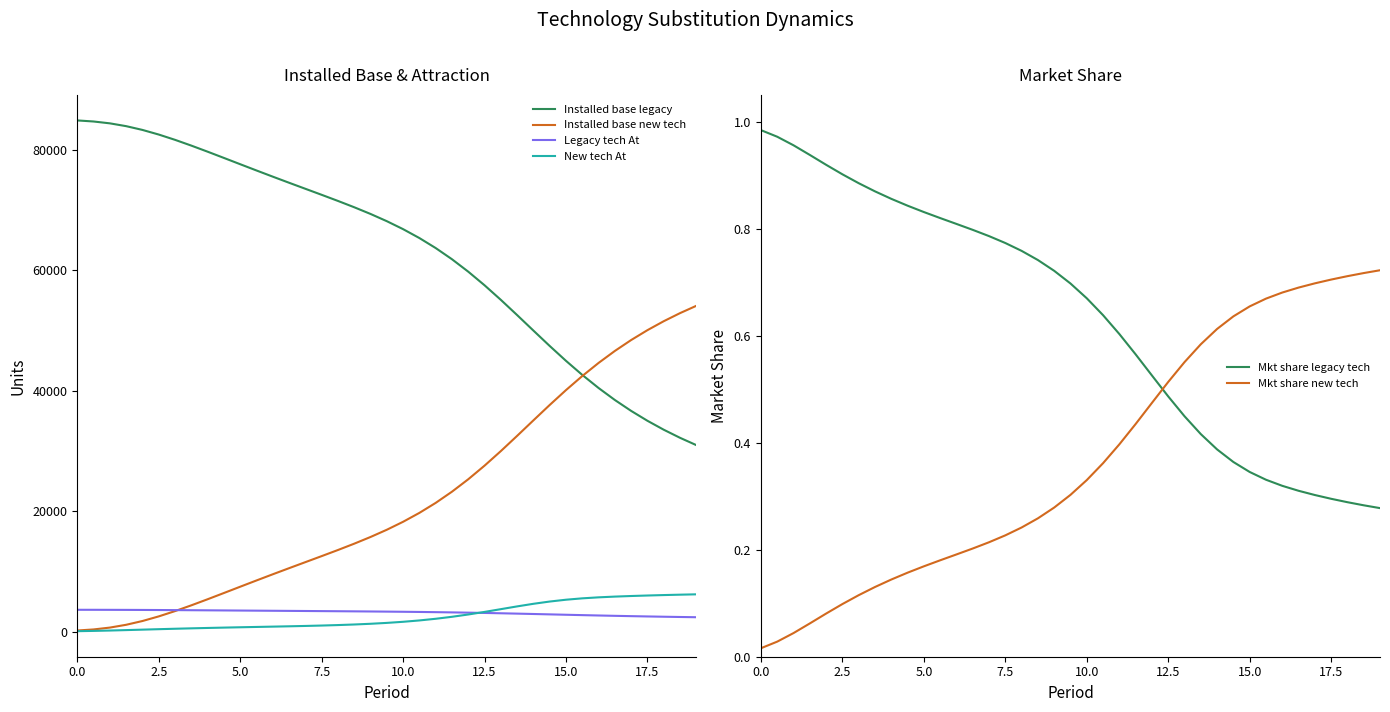

True or false: Installed base legacy has more than 2 interior local peaks.

False